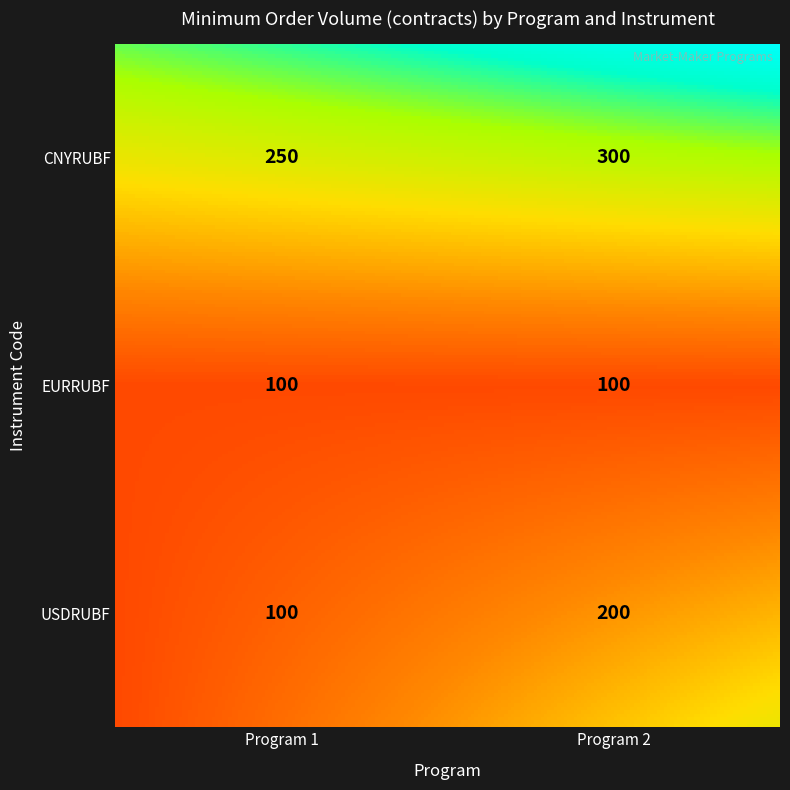

Is the value of Program 2 at CNYRUBF greater than the value of Program 1 at EURRUBF?

Yes